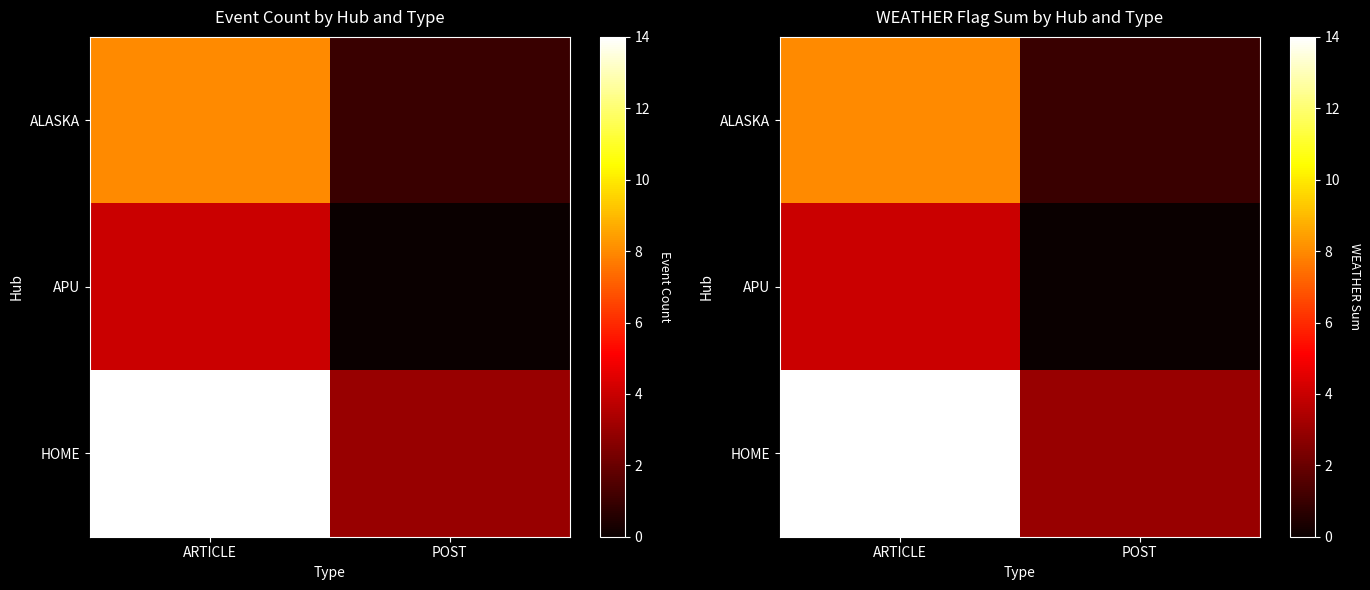

How many HOME values are between 3 and 14?

2